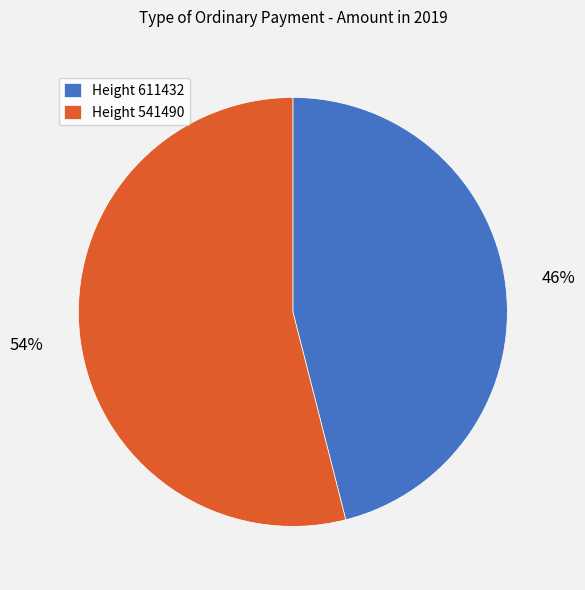

To the nearest percent, what is the average slice percentage?

50%